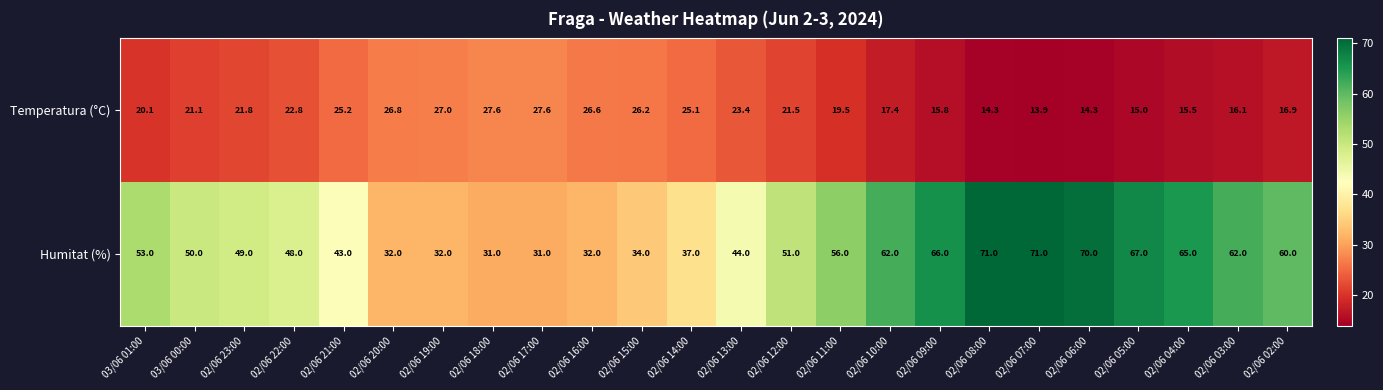

Rank the series by their maximum value, from lowest to highest.

Temperatura (°C), Humitat (%)